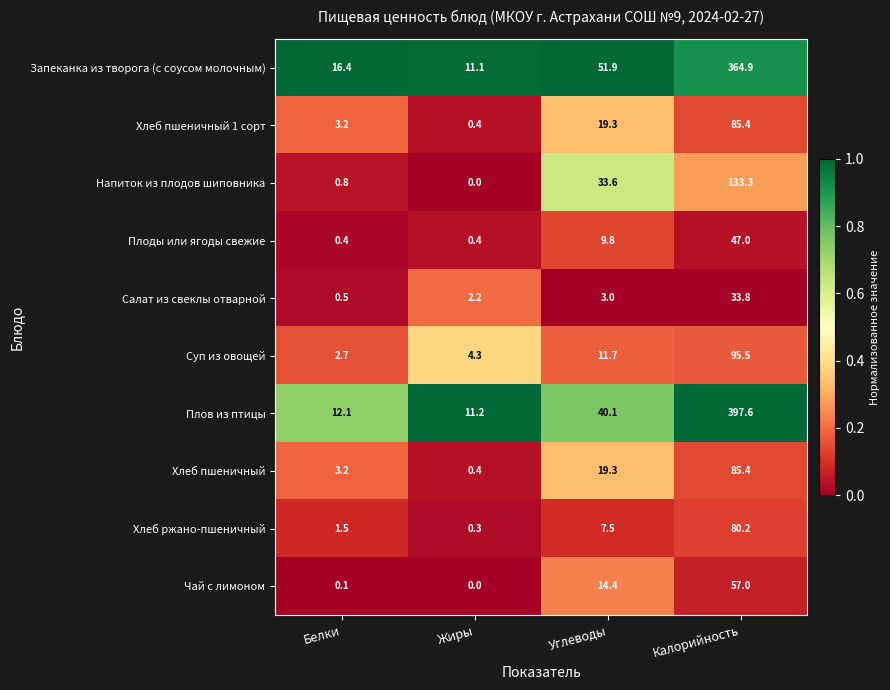

Which category has the highest value across all series?

Калорийность